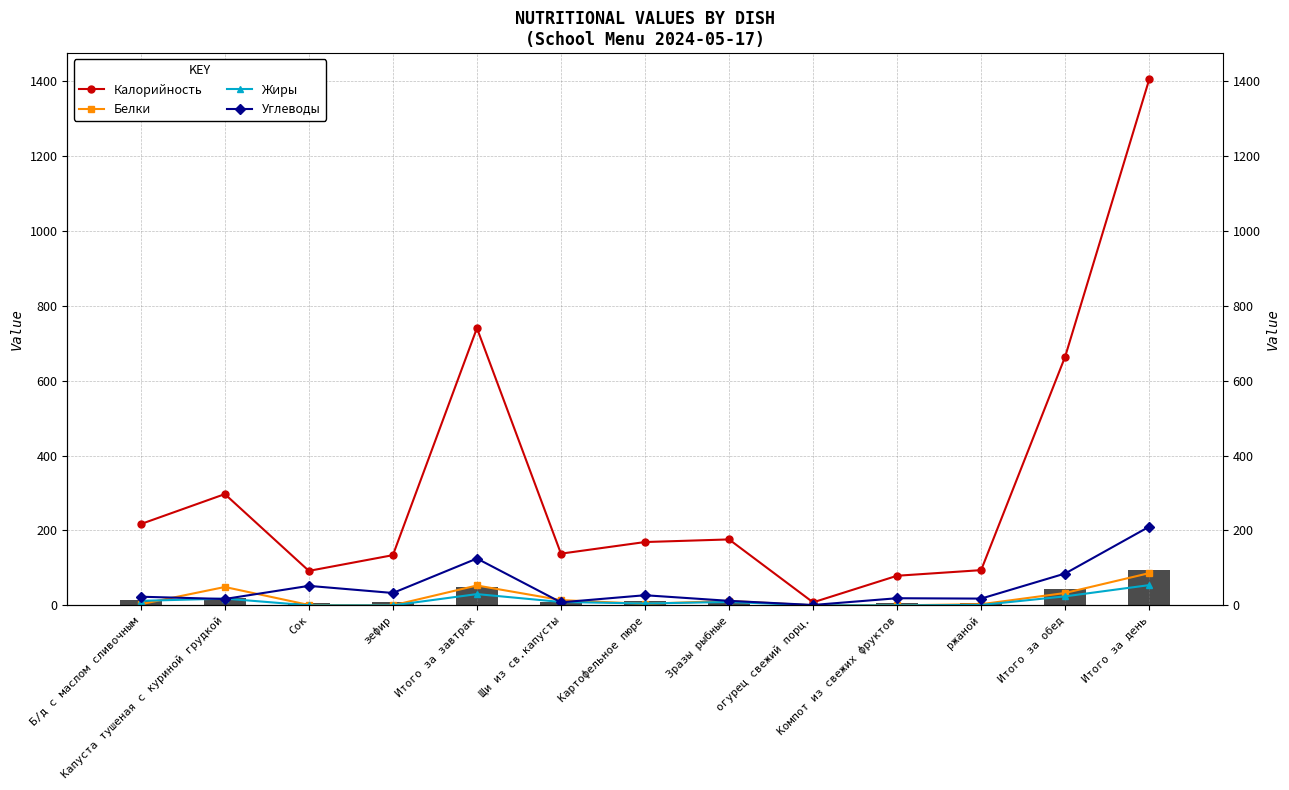

What is the difference between the Белки values at Сок and зефир?

1